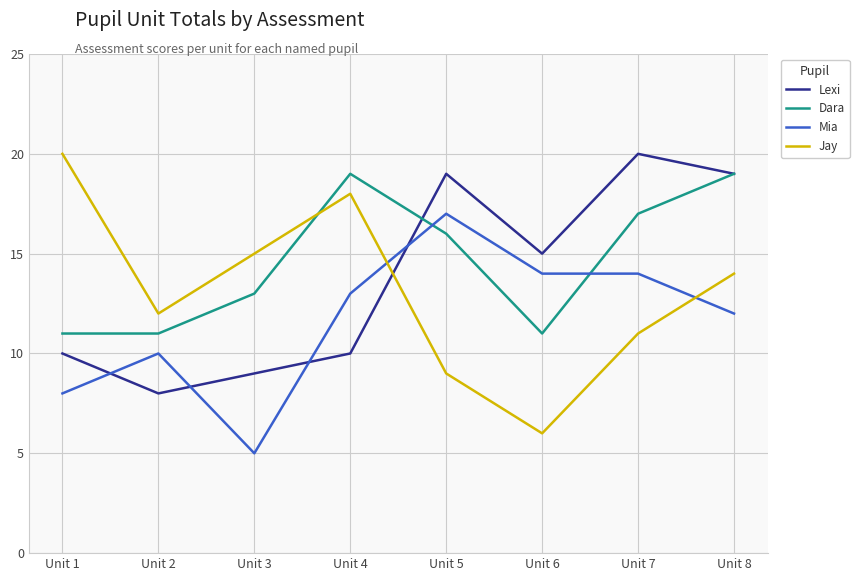

How many values in the Mia series are below 13?

4